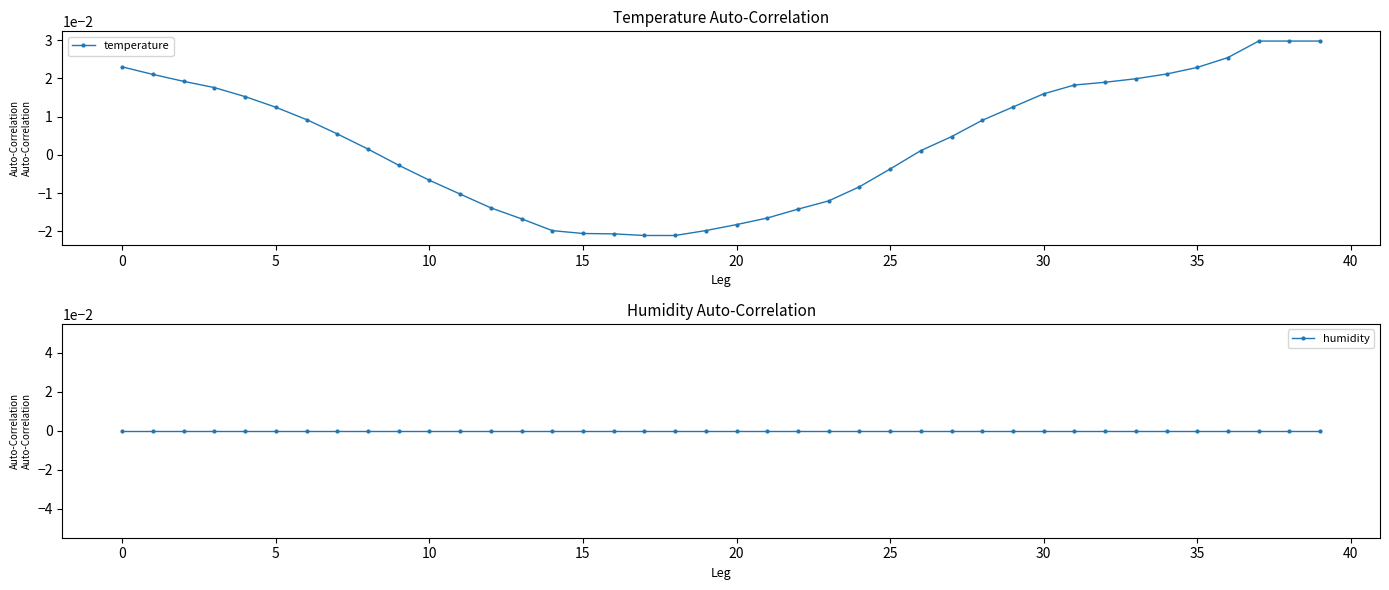

Which series ends up on top after the final intersection of humidity and temperature?

temperature